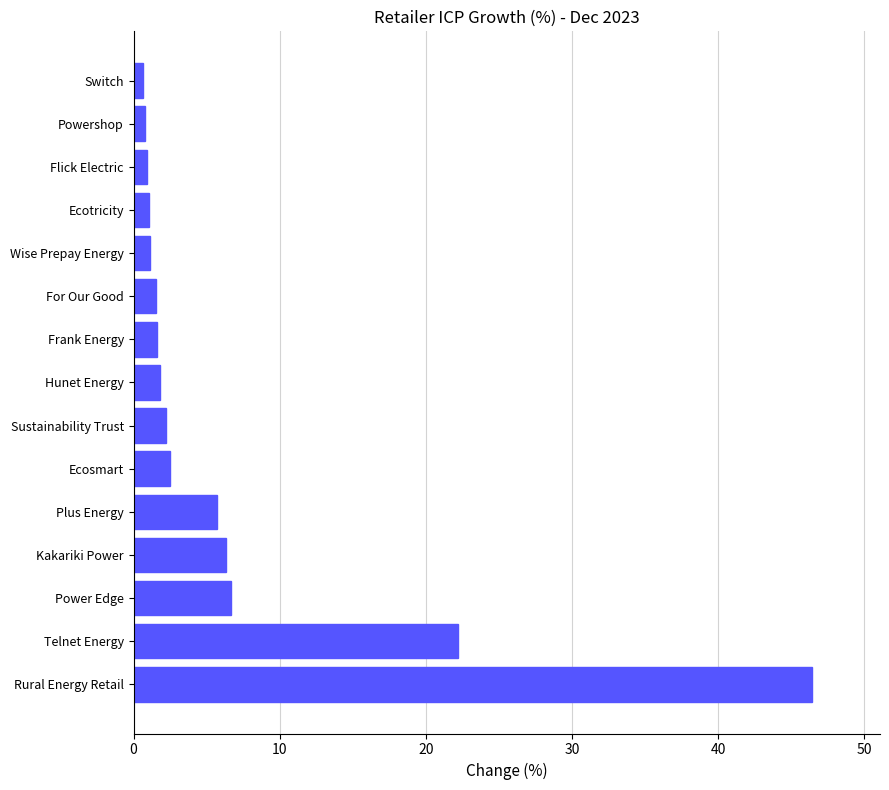

True or false: the data shows 3.0 at Power Edge.

False